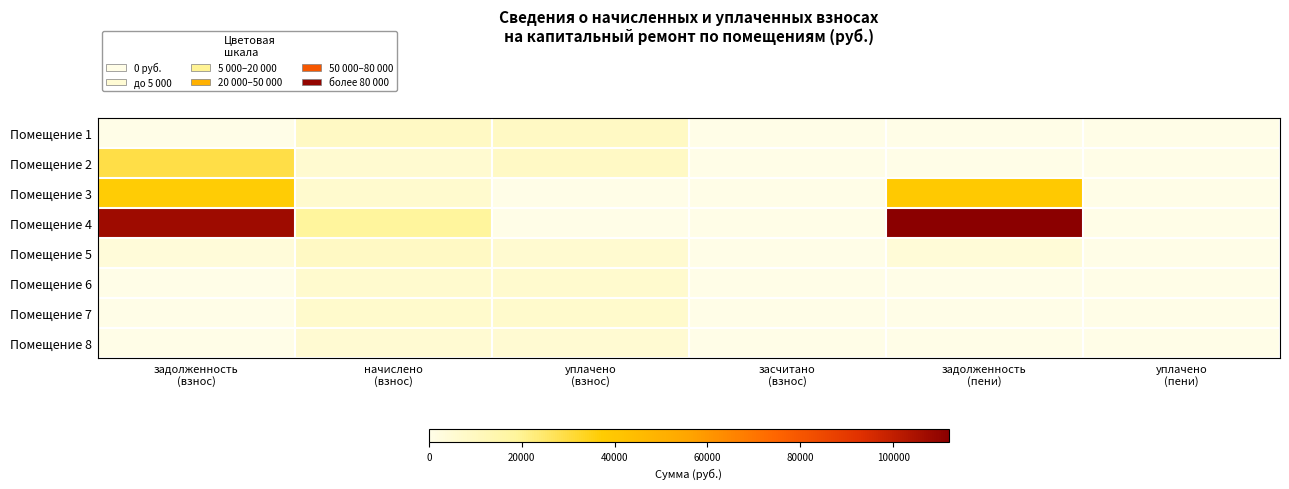

Which series has the largest range (max minus min)?

Помещение 4